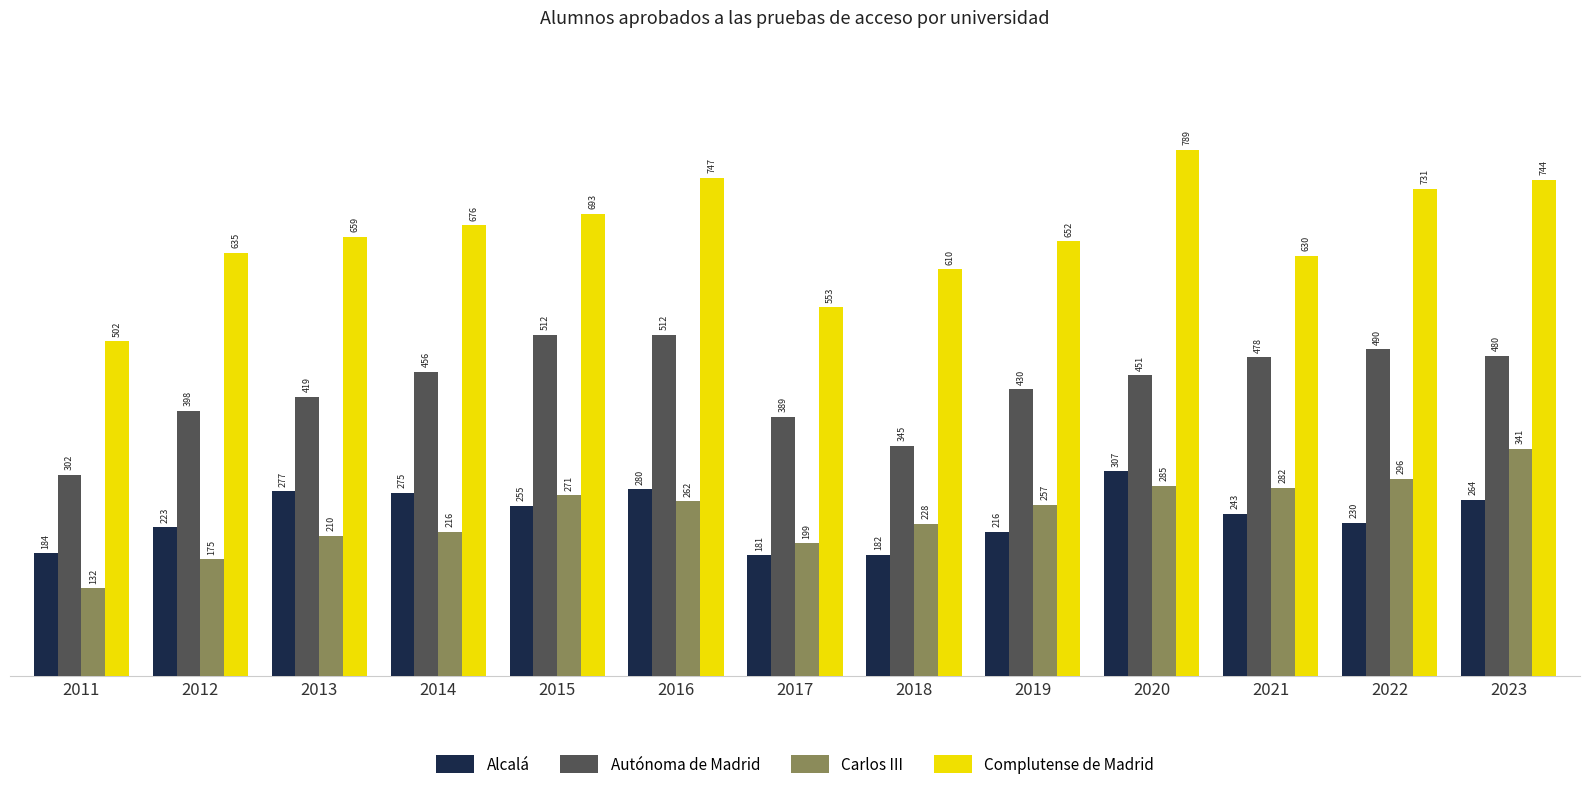

What is the approximate value of Alcalá at 2015?

255